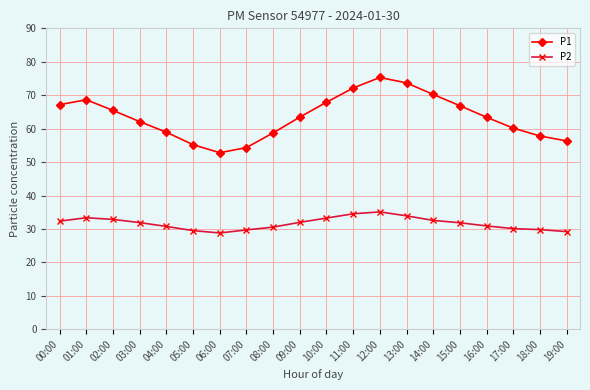

True or false: P2 and P1 intersect in this chart.

False